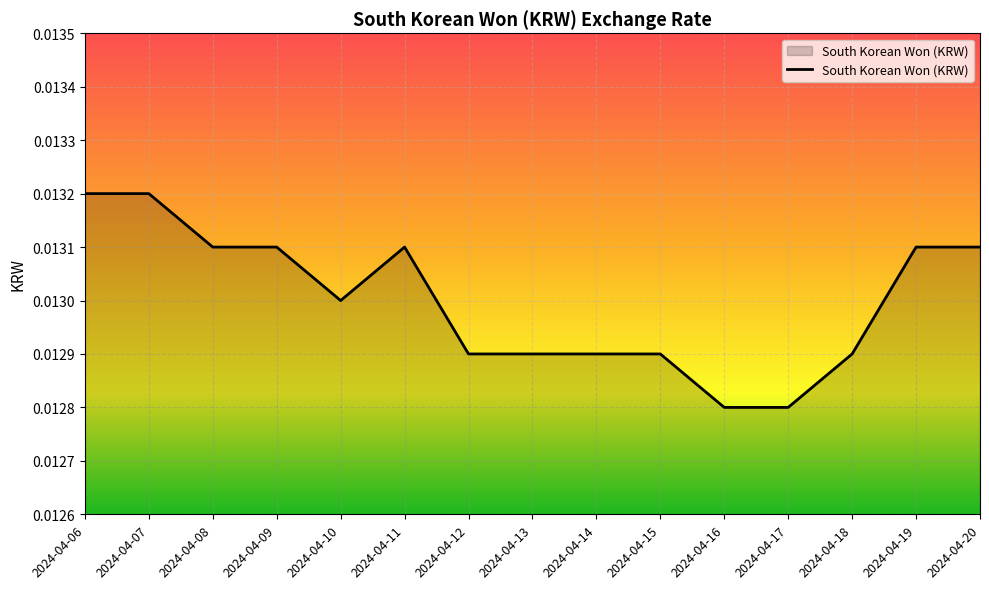

Reading left to right, transcribe all the data shown in this chart.

2024-04-06=0.0	2024-04-07=0.0	2024-04-08=0.0	2024-04-09=0.0	2024-04-10=0.0	2024-04-11=0.0	2024-04-12=0.0	2024-04-13=0.0	2024-04-14=0.0	2024-04-15=0.0	2024-04-16=0.0	2024-04-17=0.0	2024-04-18=0.0	2024-04-19=0.0	2024-04-20=0.0